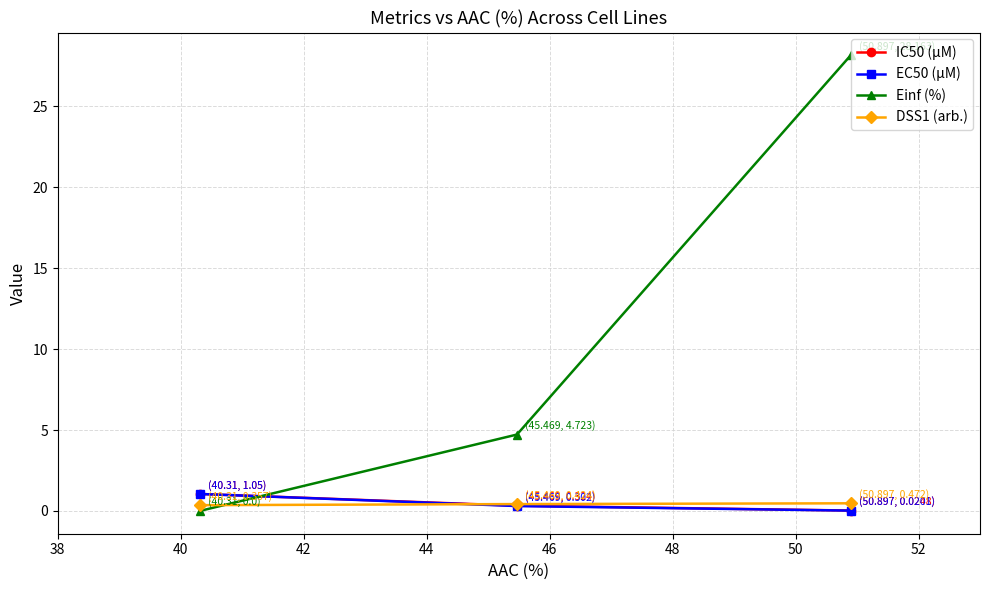

List the series in order of their peak value, lowest first.

DSS1 (arb.), IC50 (µM), EC50 (µM), Einf (%)